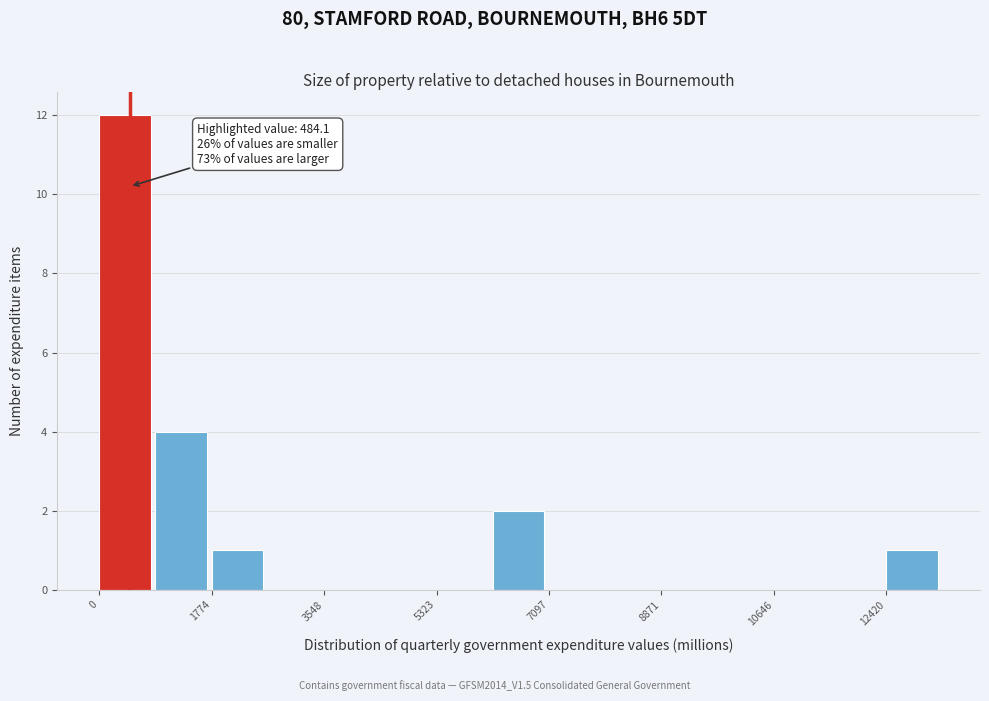

Over which range of the x-axis is the bar tallest?

0 to 800